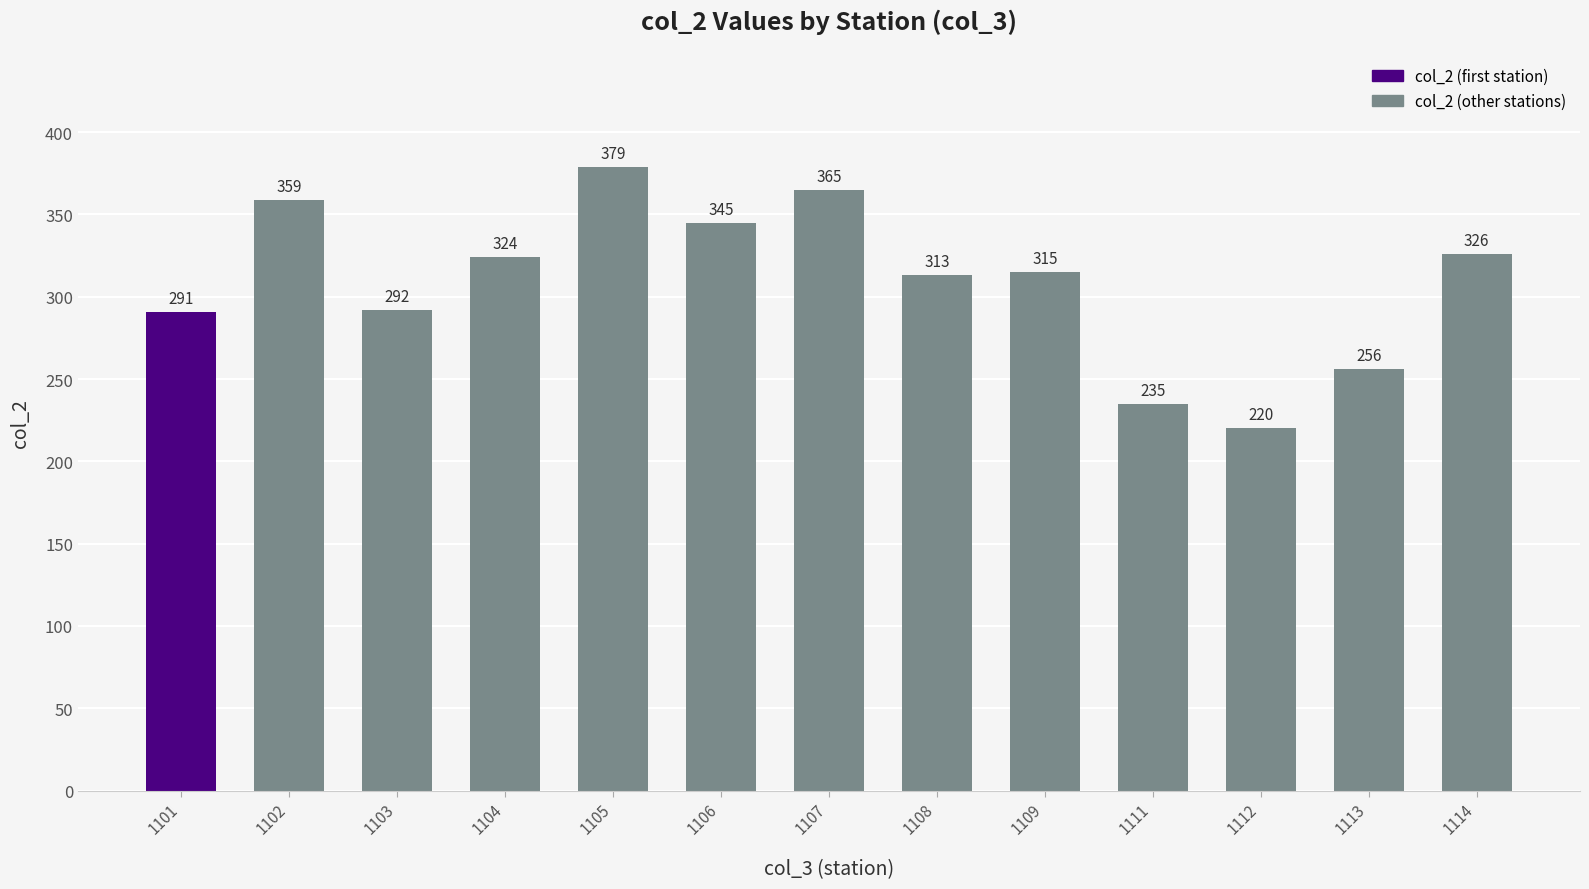

What value does the data have at 1108?

313